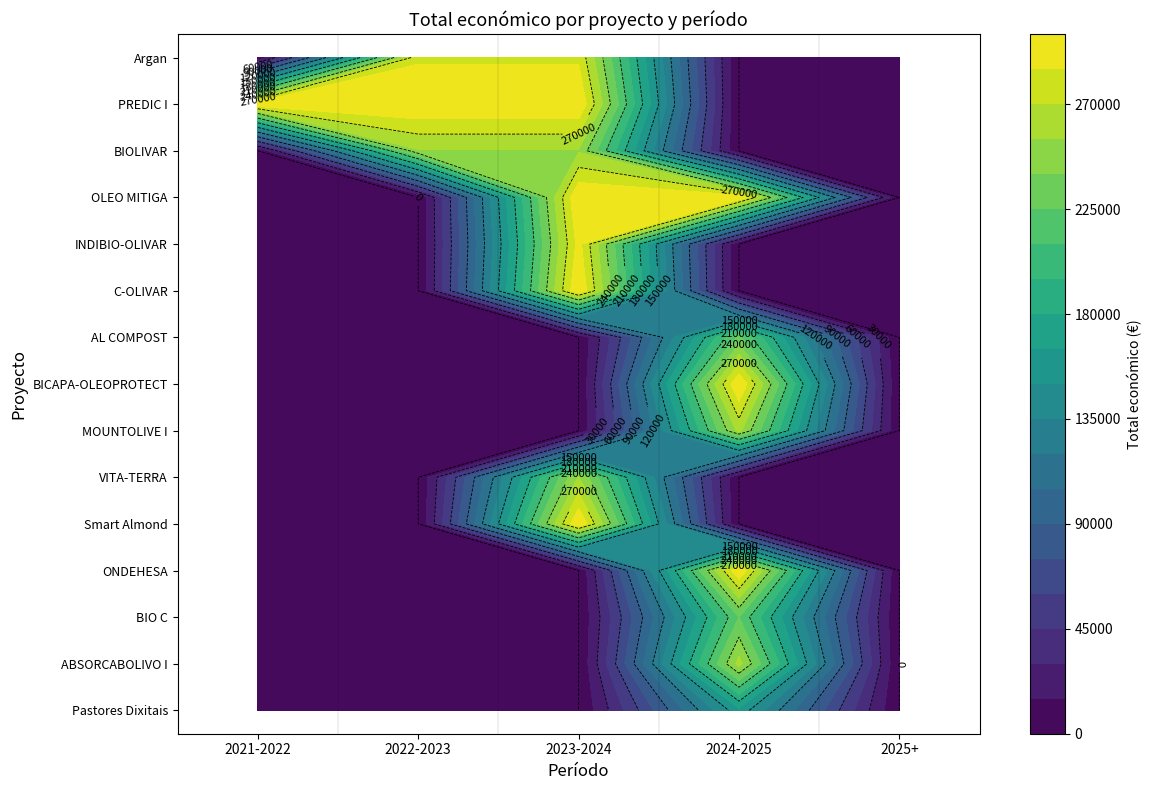

Count the number of data series in this chart.

15